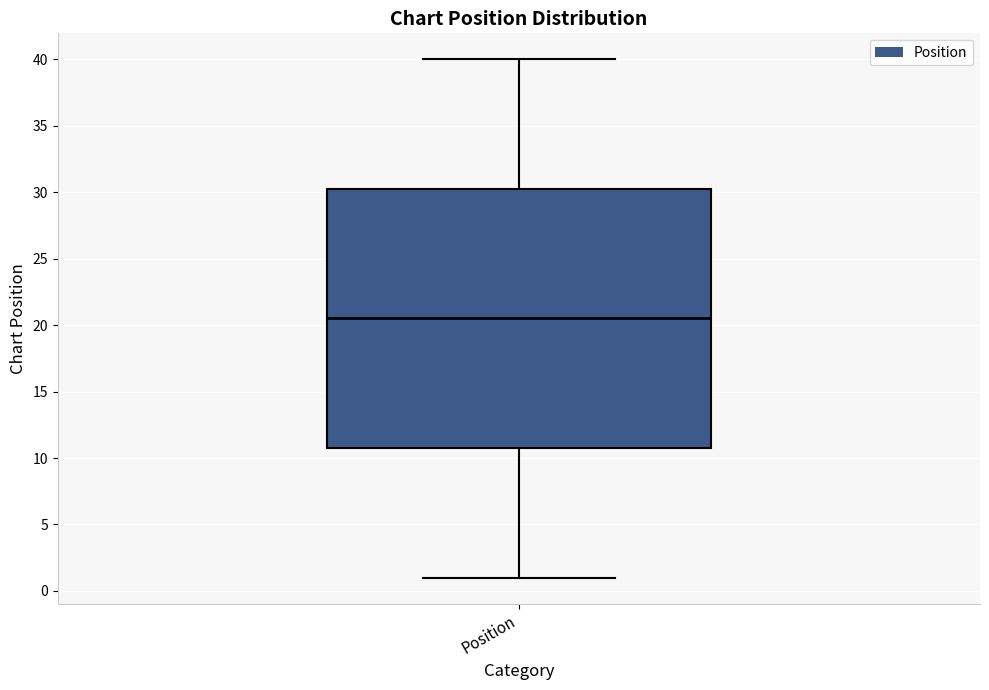

Read this box plot against the y-axis: the position of the median line, the range covered by the box, and the ends of both whiskers. The values are not printed on the chart, so give them approximately, as read against the axis.

median 20.5, box 11.0 to 30.5, whiskers 1.0 to 40.0